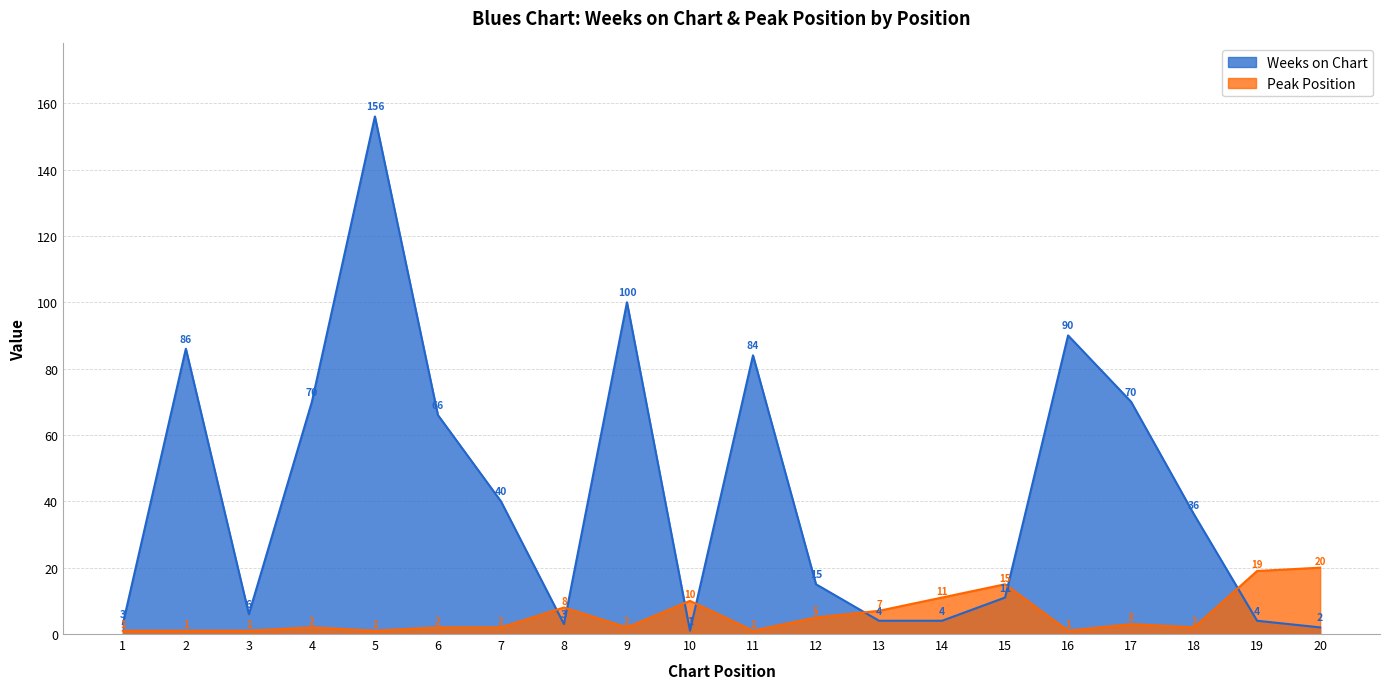

True or false: Weeks on Chart and Peak Position intersect in this chart.

True